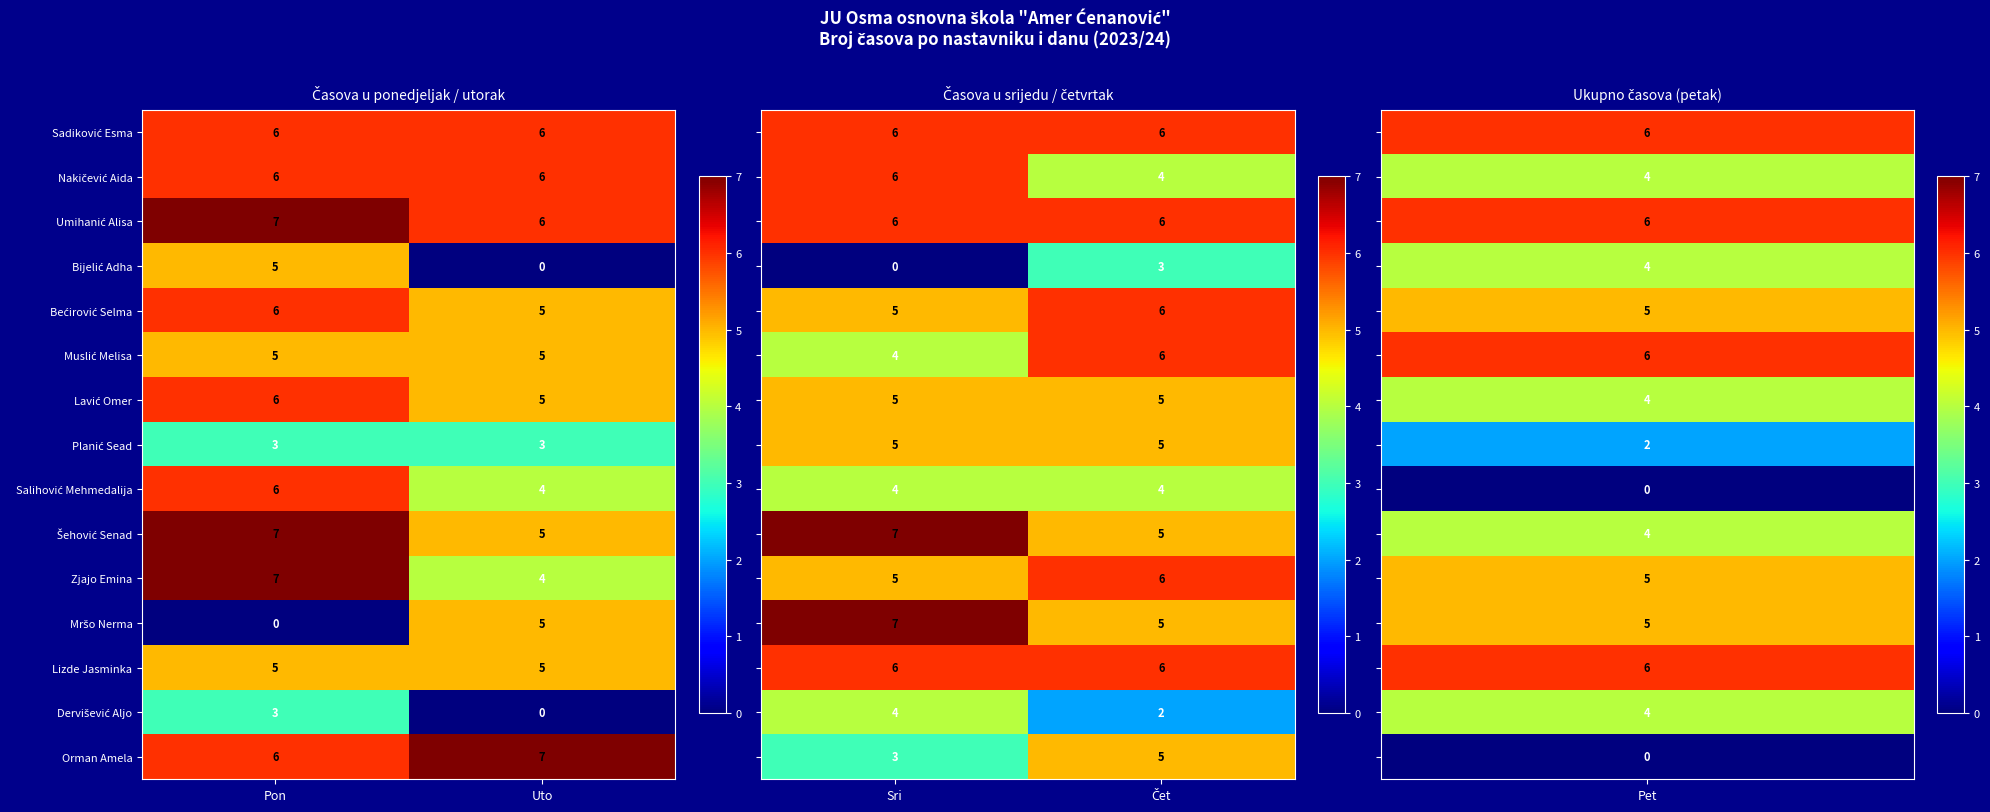

True or false: Zjajo Emina has a value of 6 at Uto.

False